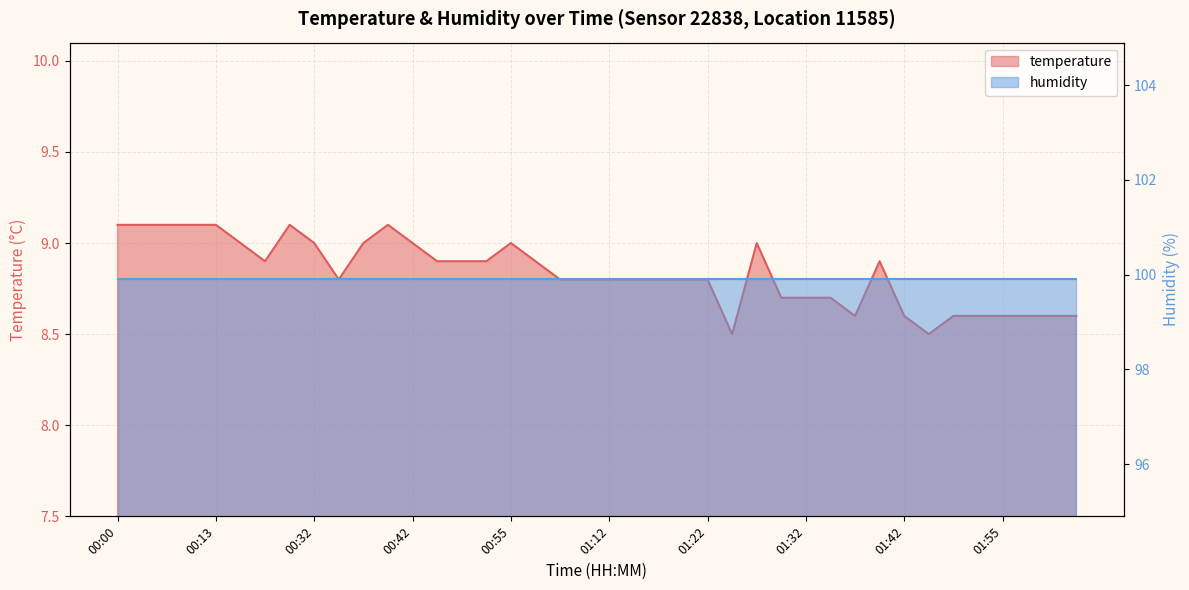

What is the ratio of the value at 01:12 to the value at 01:42?

1.0